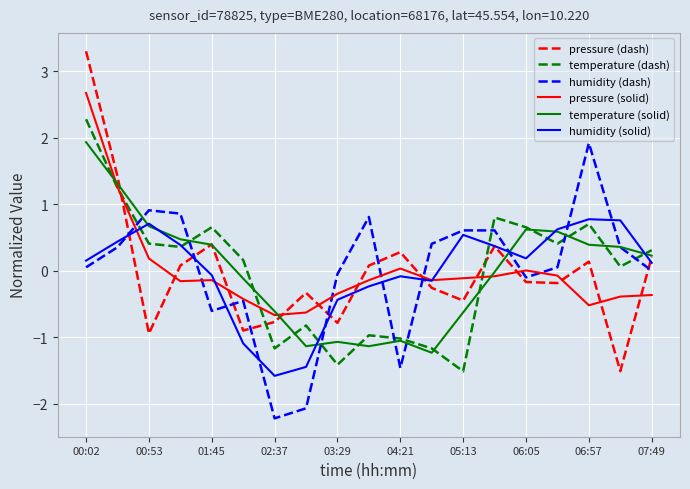

What is the lowest value of the pressure (solid) series?

-0.7